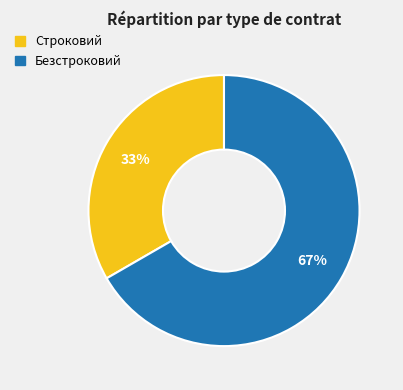

Count the number of slices in the pie.

2